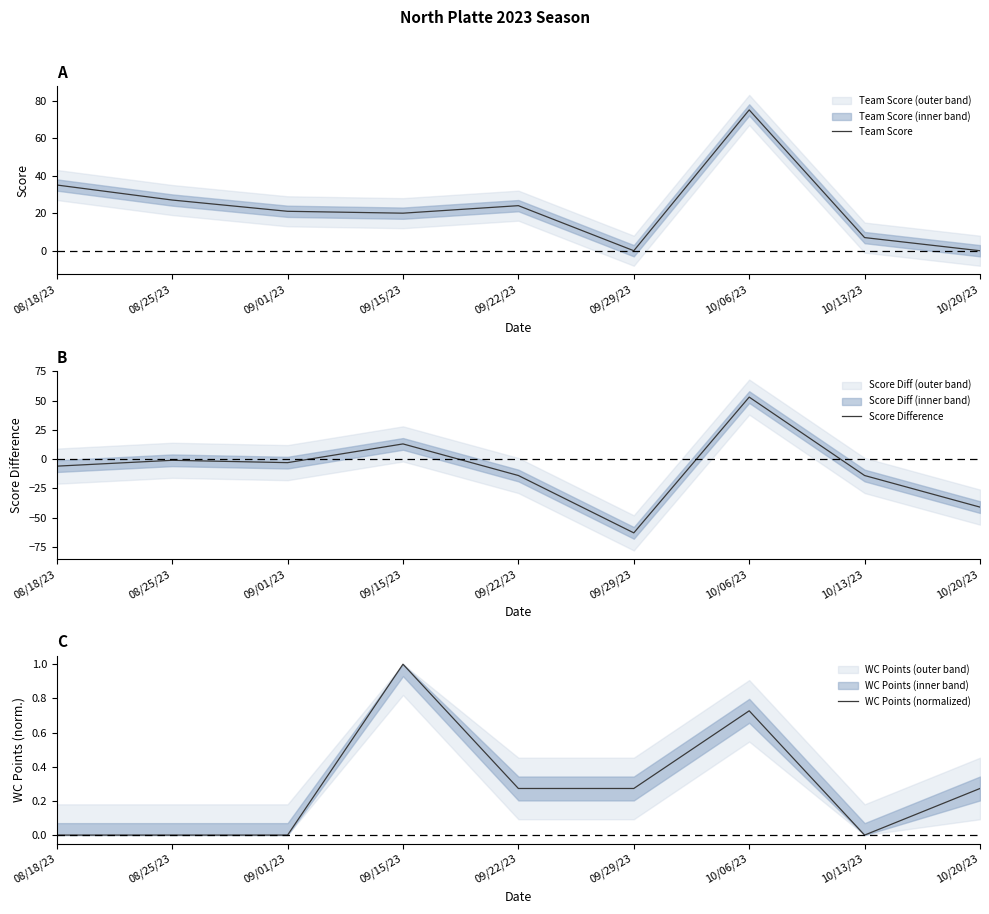

Does the chart have visible grid lines?

No